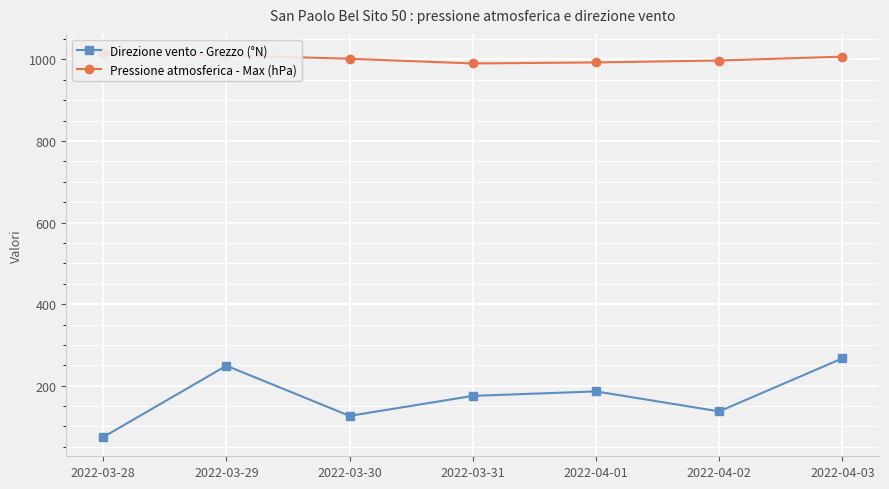

What is the value of the Direzione vento - Grezzo (°N) point at the 7th from the left?

267